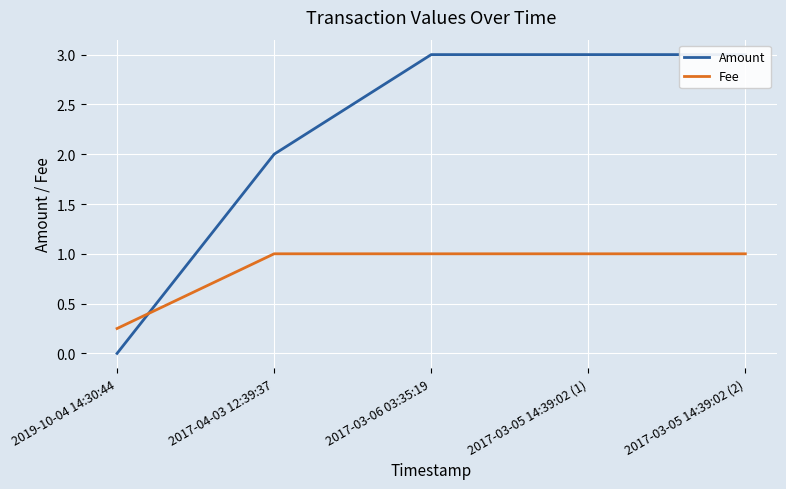

Reading left to right, list all the values displayed in this chart.

Amount: 0.0	2.0	3.0	3.0	3.0
Fee: 0.2	1.0	1.0	1.0	1.0